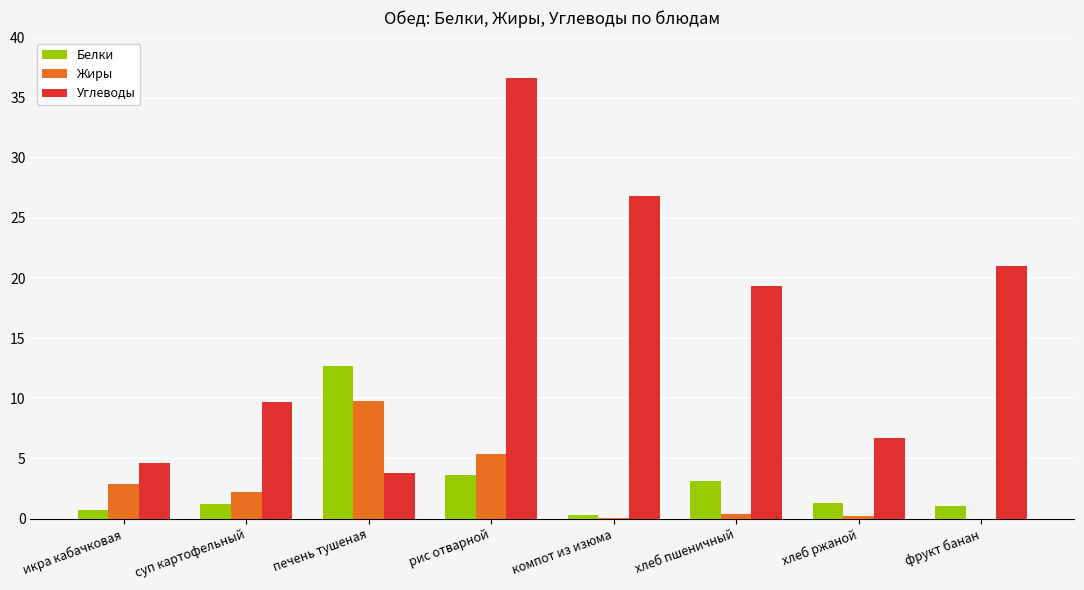

The value of Белки at рис отварной is 3.6. True or false?

True